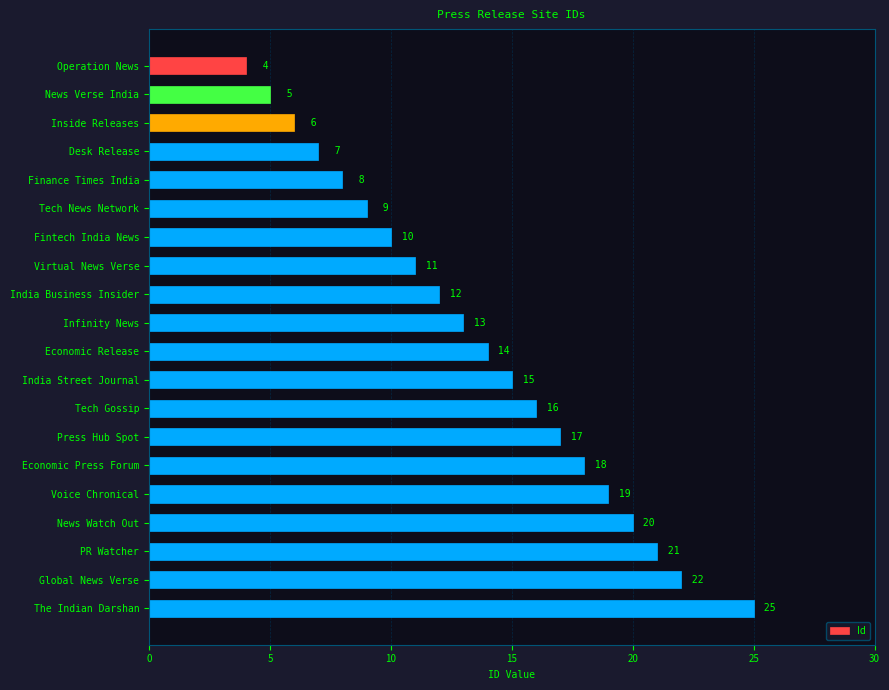

Which category has the highest value across all series?

The Indian Darshan